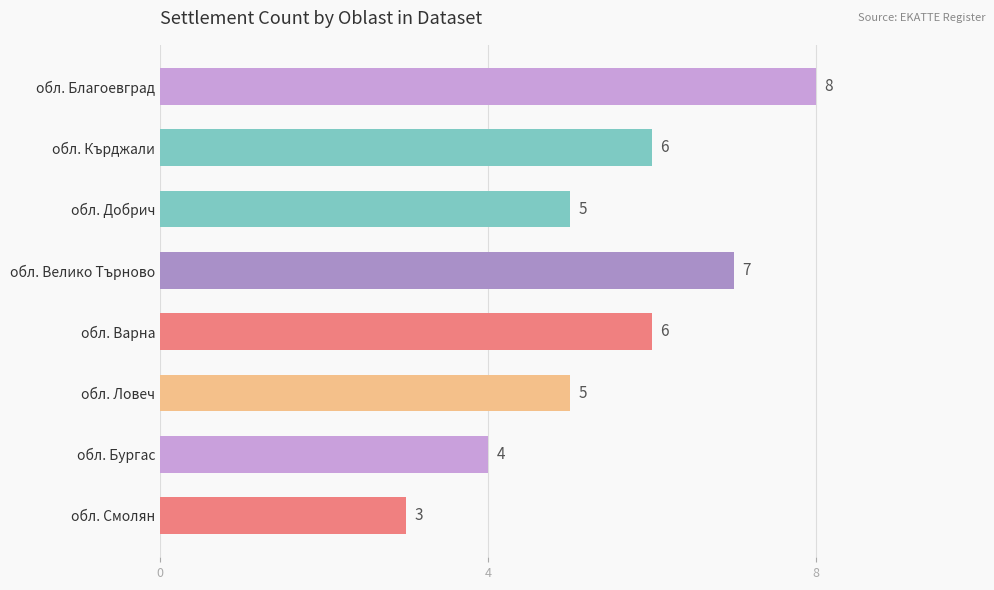

Does the chart contain stacked bars?

No